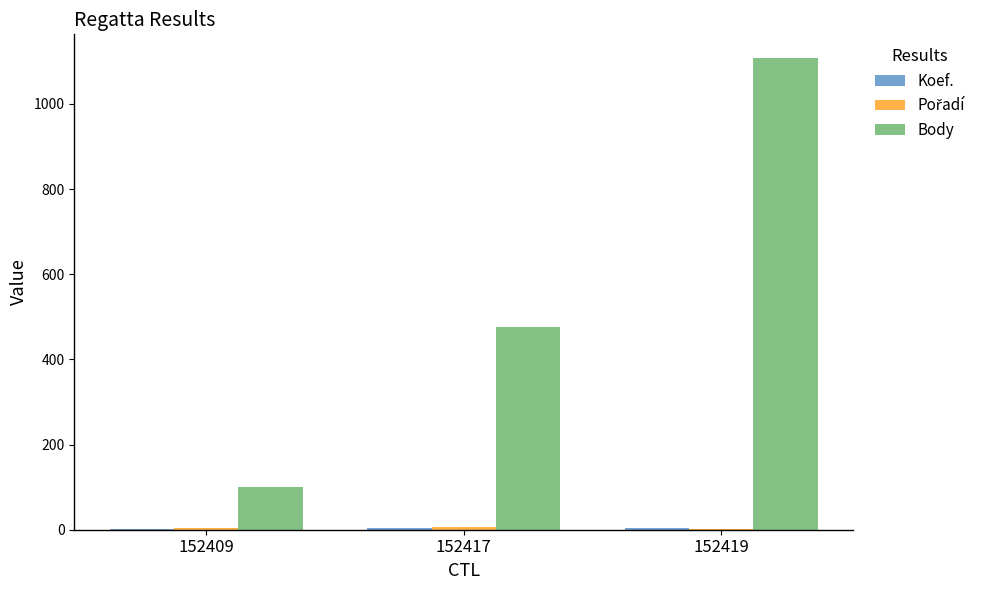

What is the average value of the Body series?

562